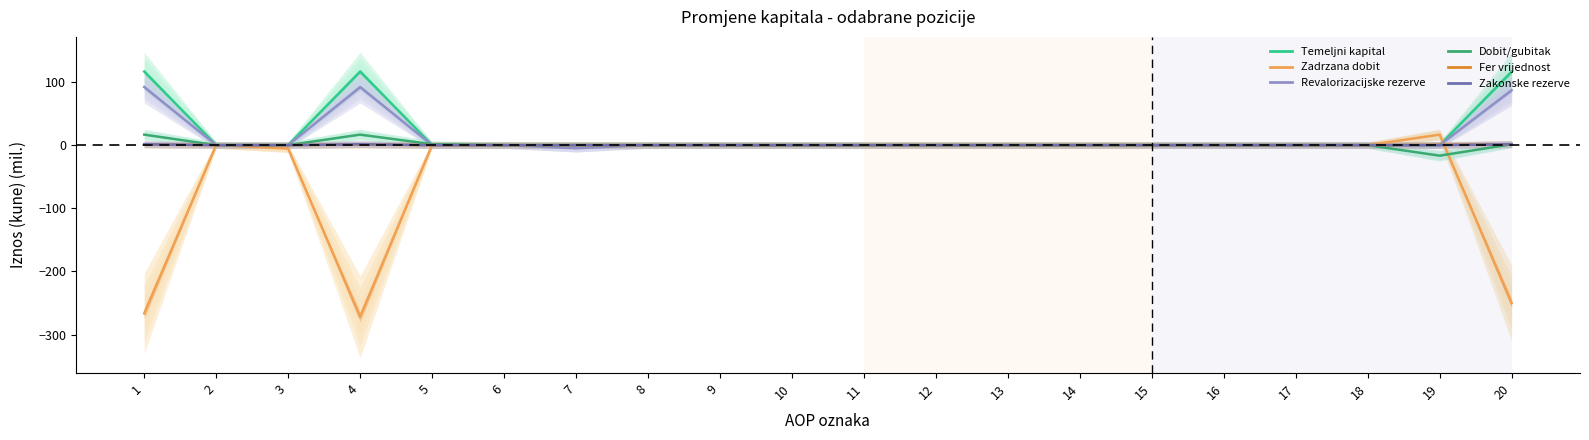

Where do Revalorizacijske rezerve and Zadrzana dobit first cross each other?

19 and 20